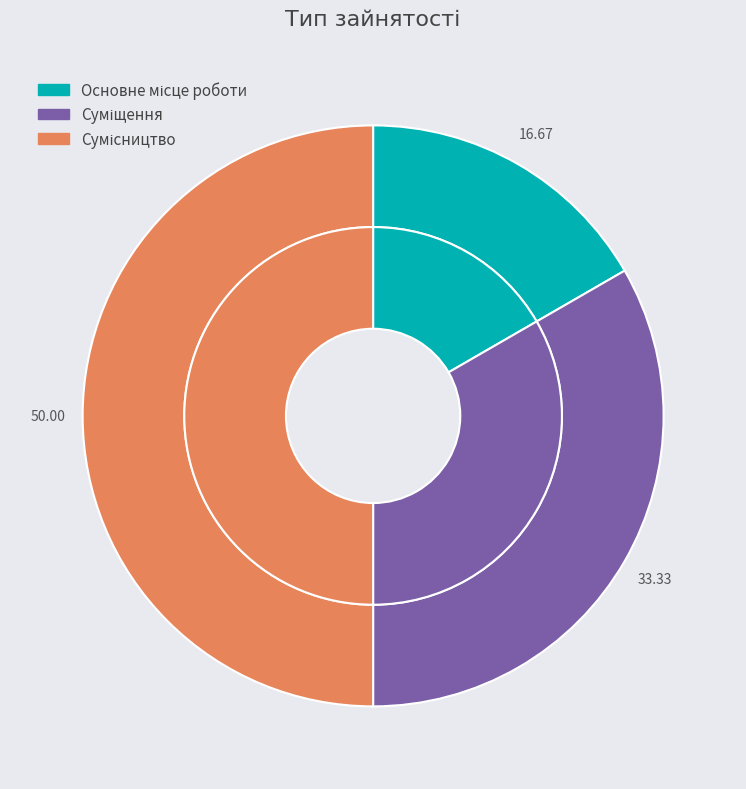

Which has a higher value, Сумісництво or Суміщення?

Сумісництво